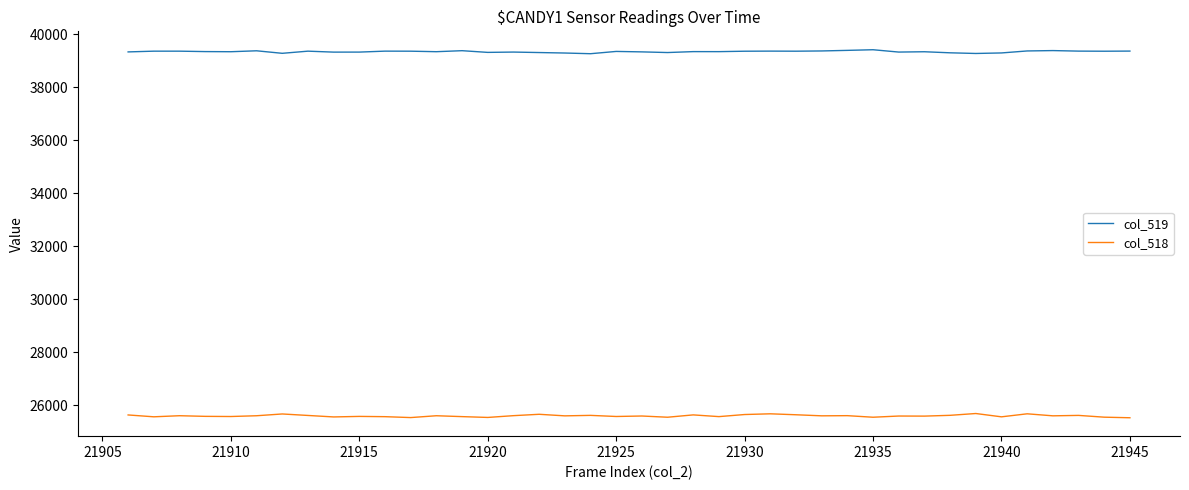

List the series in order of their overall mean, lowest first.

col_518, col_519